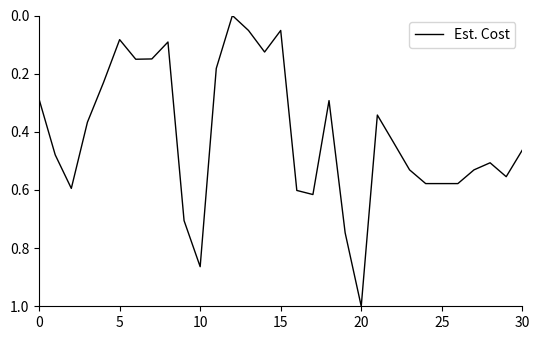

What is the maximum value shown in the chart?

1.0